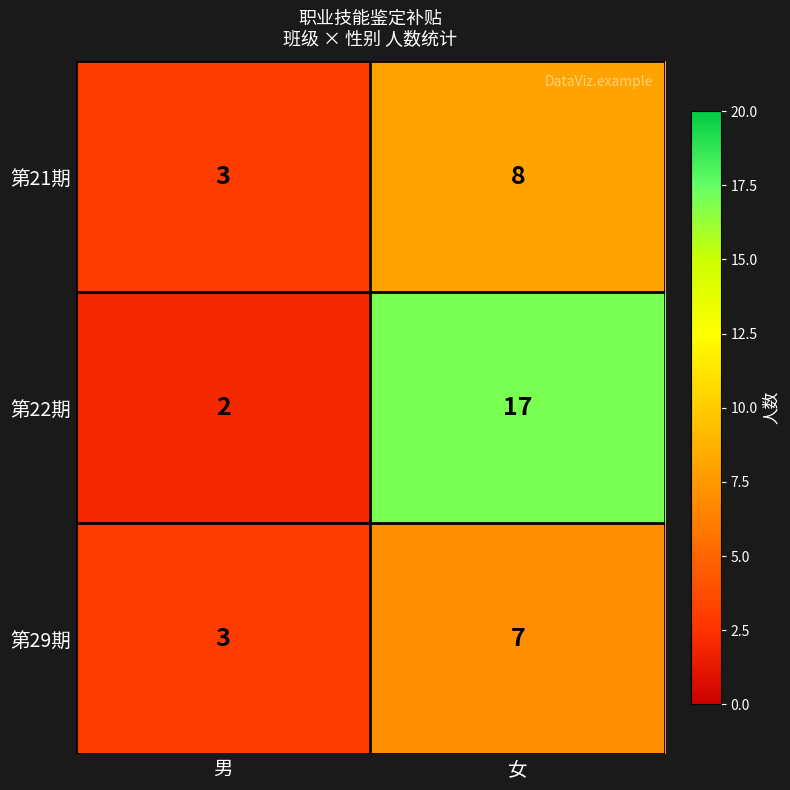

Which category has the lowest value across all series?

男